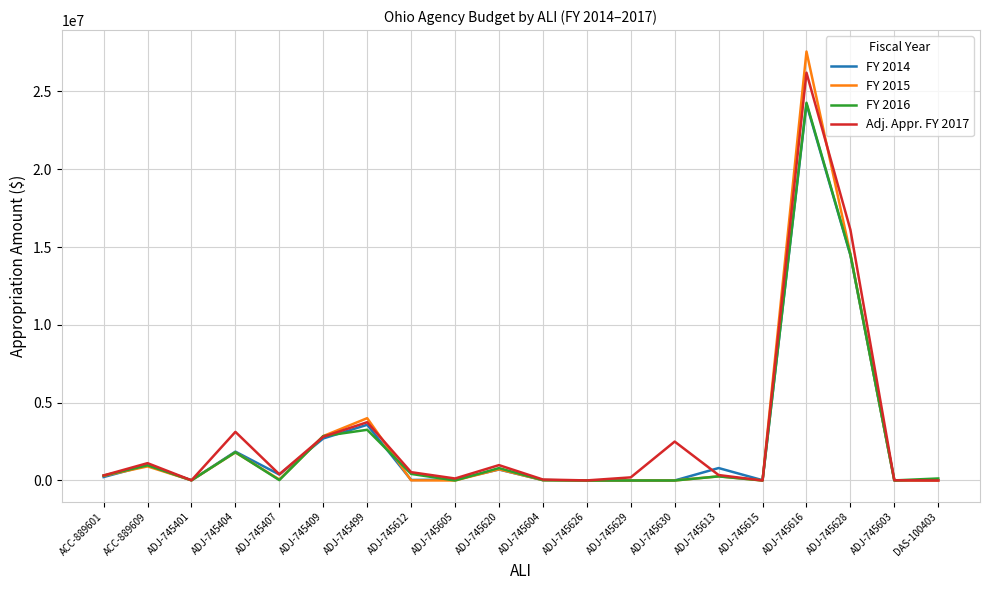

At which category is the sum across all series the highest?

ADJ-745616